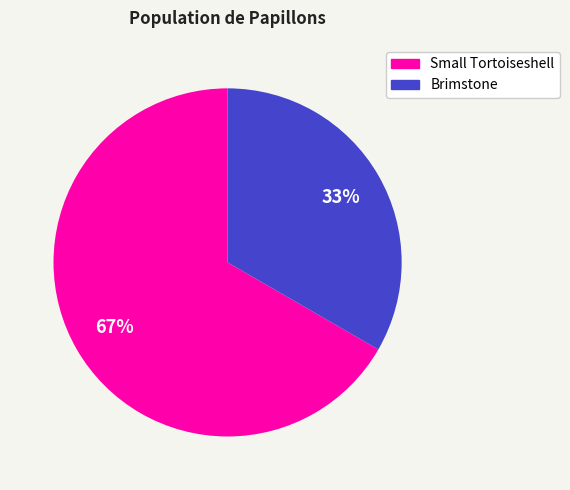

How many slices are in this pie chart?

2